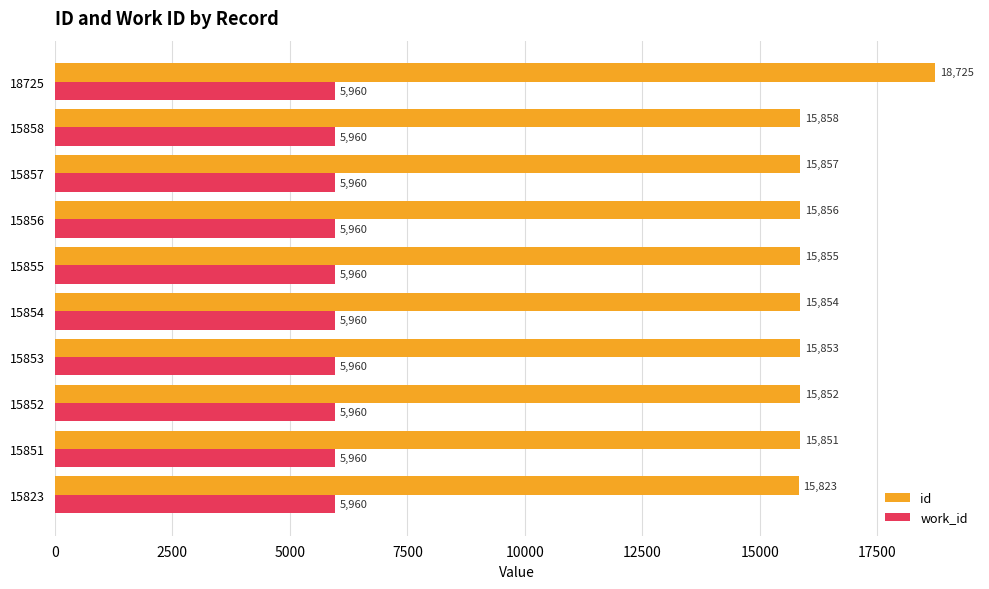

Rank the series by their average value, from lowest to highest.

work_id, id